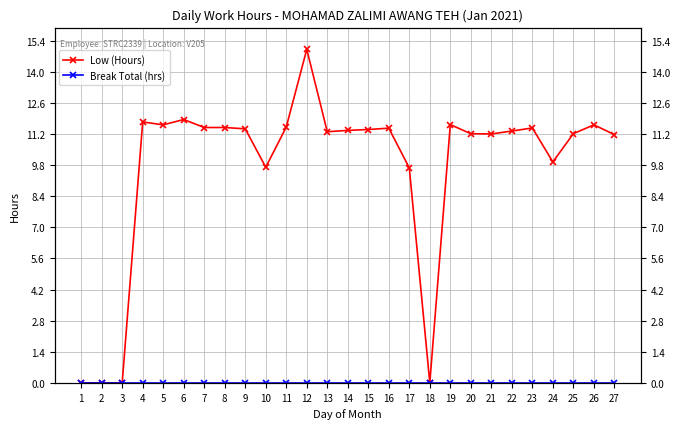

Between 24 and 27, which series saw the biggest shift?

Low (Hours)